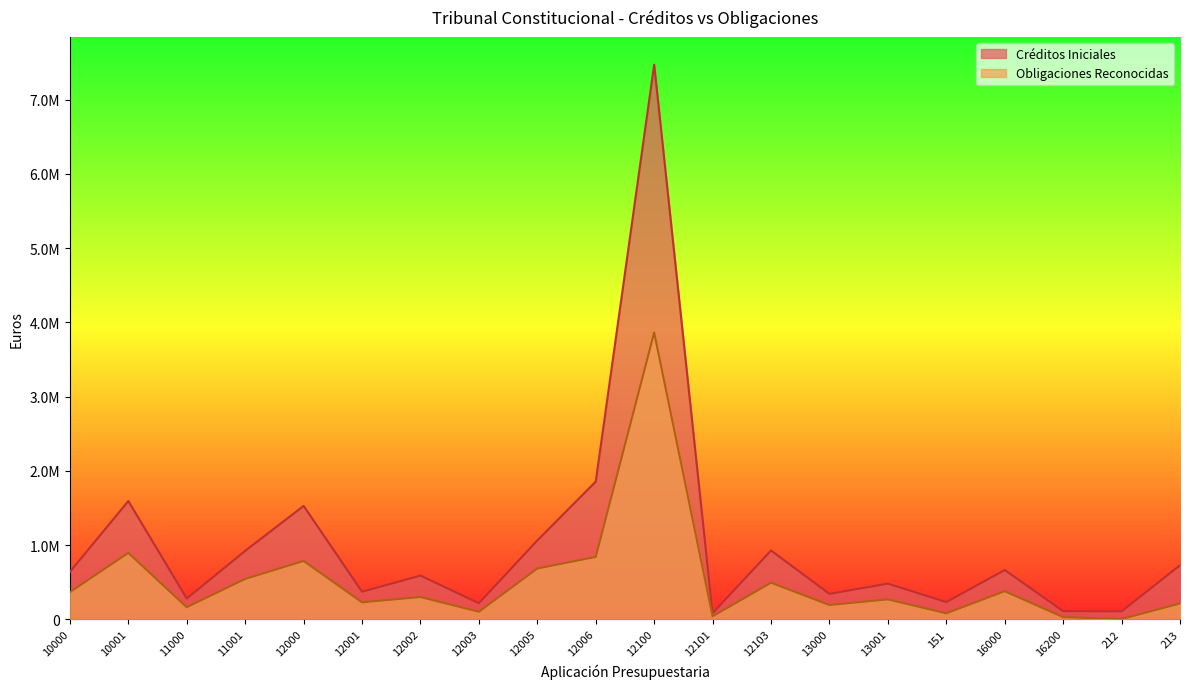

What is the difference between the maximum and minimum values in the Obligaciones Reconocidas series?

3859546.1